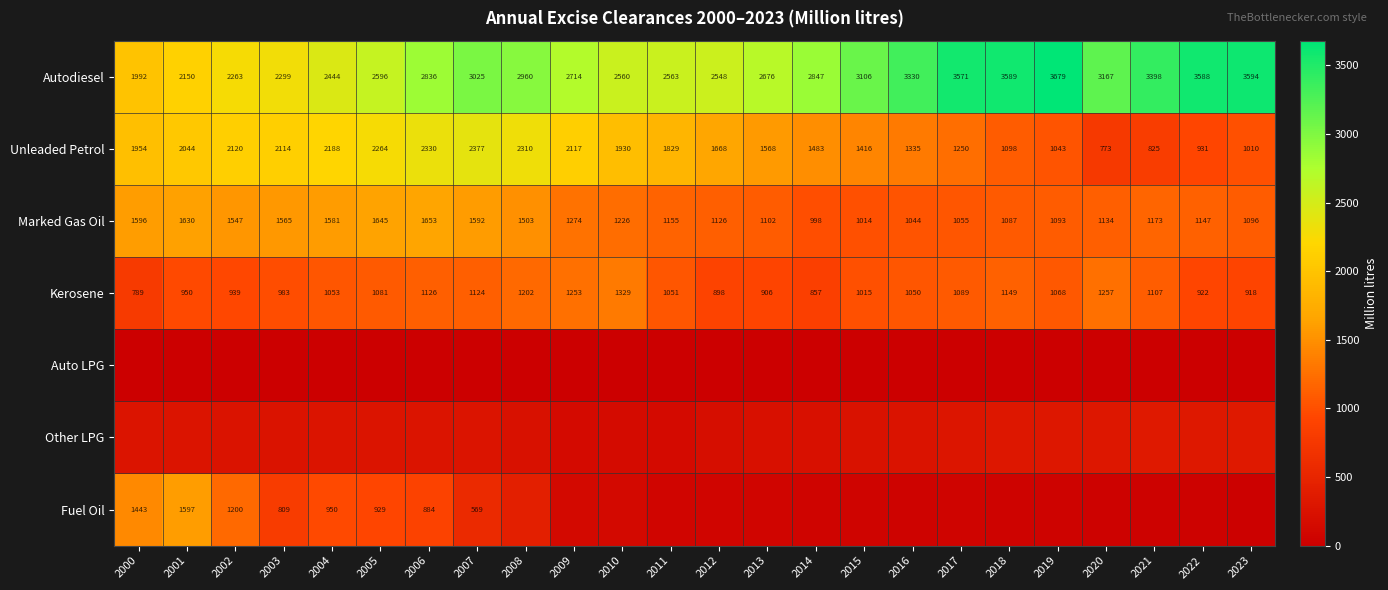

Rank the categories by Kerosene value from lowest to highest.

2000, 2014, 2012, 2013, 2023, 2022, 2002, 2001, 2003, 2015, 2016, 2011, 2004, 2019, 2005, 2017, 2021, 2007, 2006, 2018, 2008, 2009, 2020, 2010